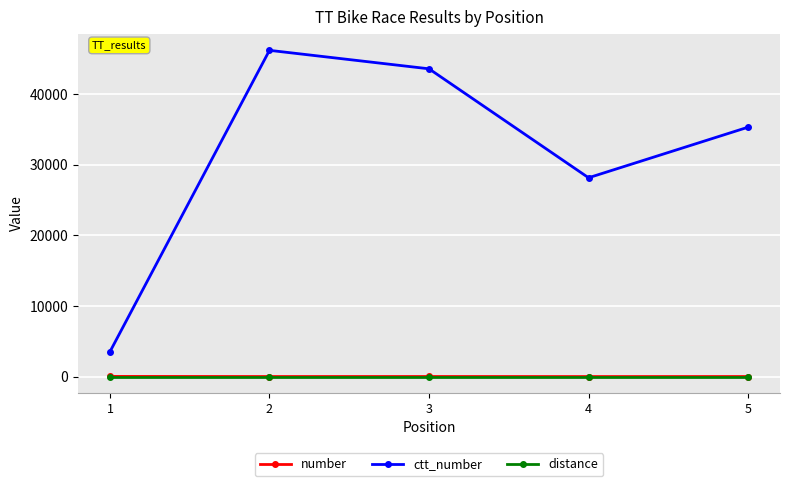

What are all the series names shown in the legend?

number, ctt_number, distance